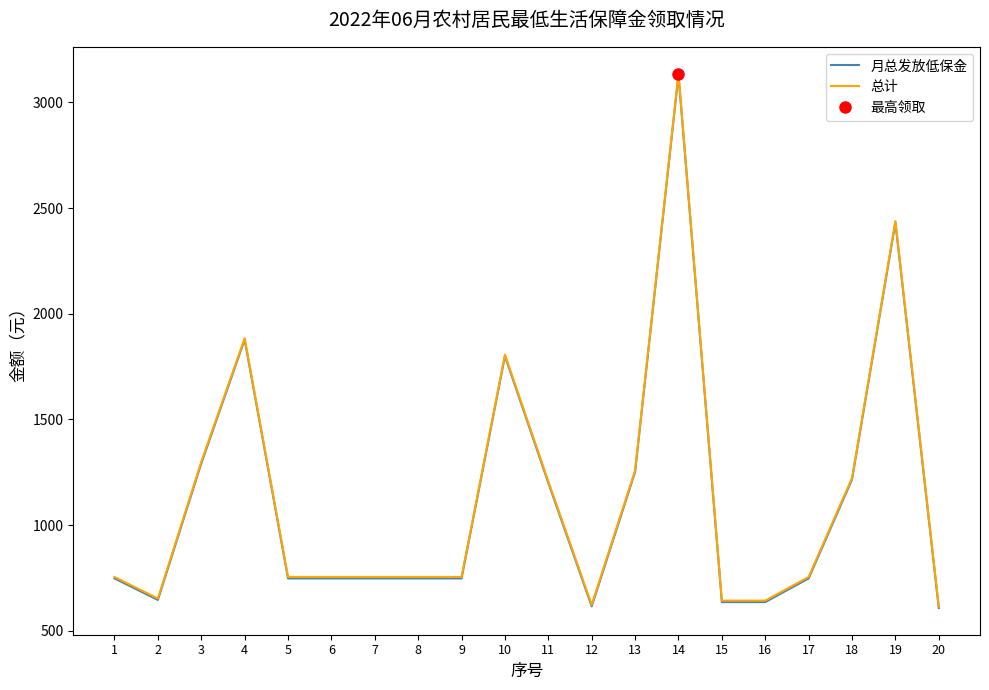

How many categories are shown in the chart?

20